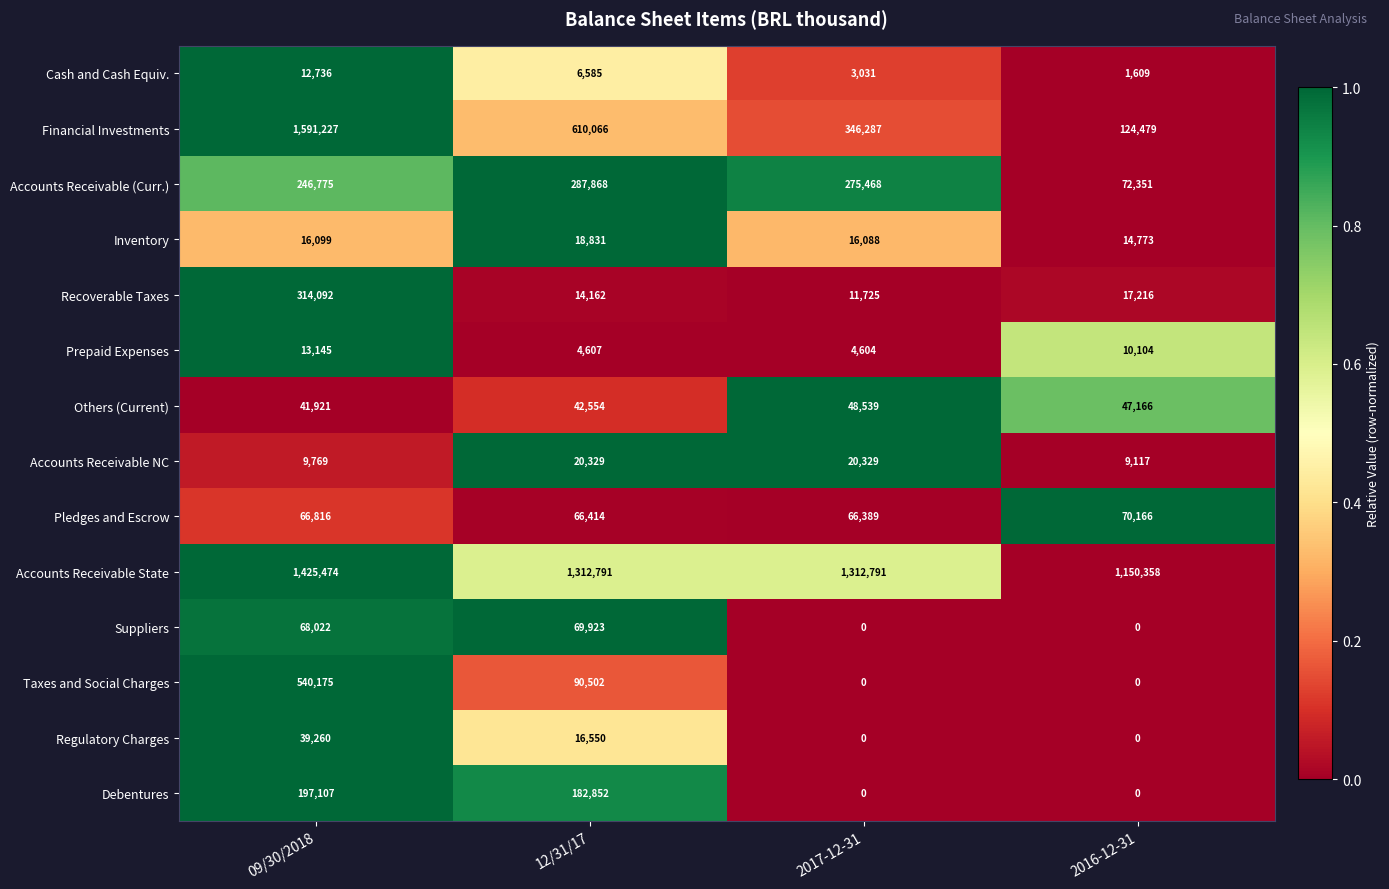

Count the number of data series in this chart.

14